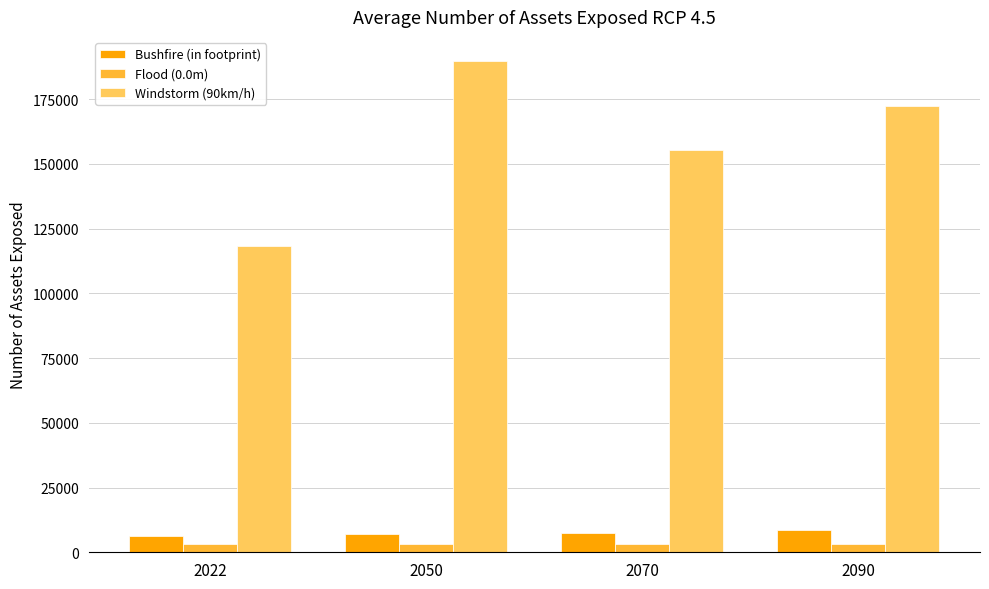

How many data points in Windstorm (90km/h) are less than 172267?

2